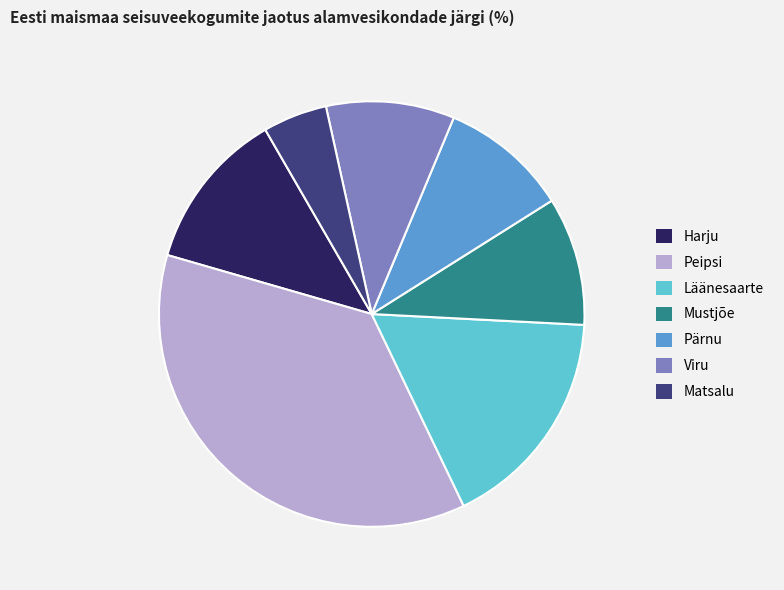

Which slice is the largest?

Peipsi